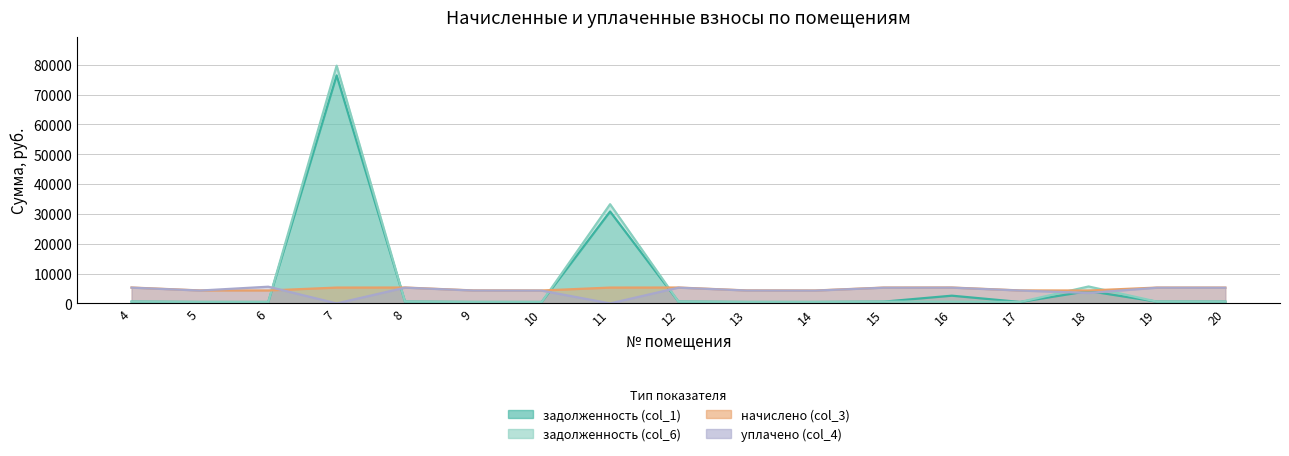

What is the highest value of the уплачено (col_4) series?

5606.5